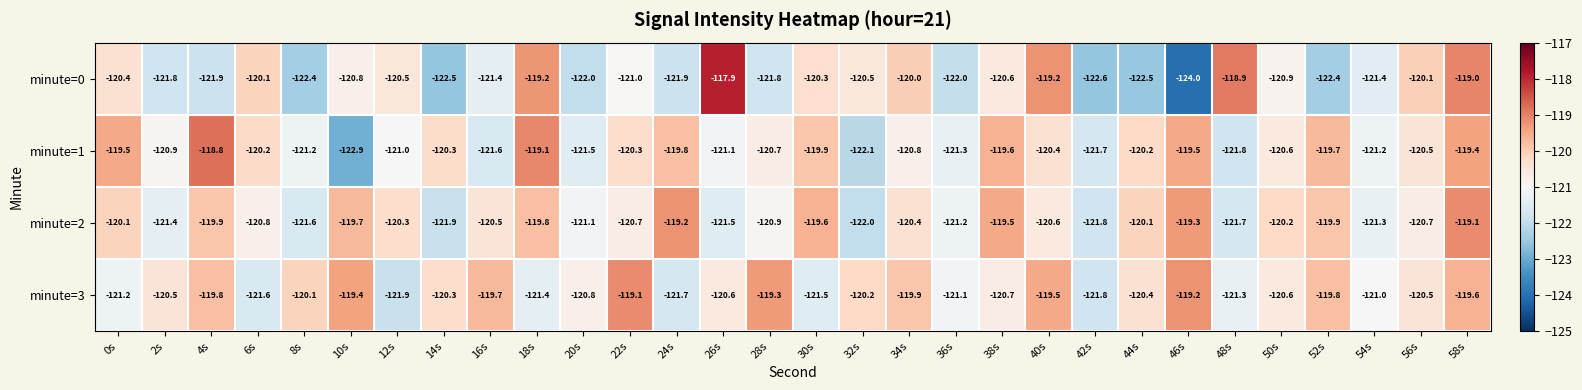

What is the sum of all minute=0 values?

-3630.0